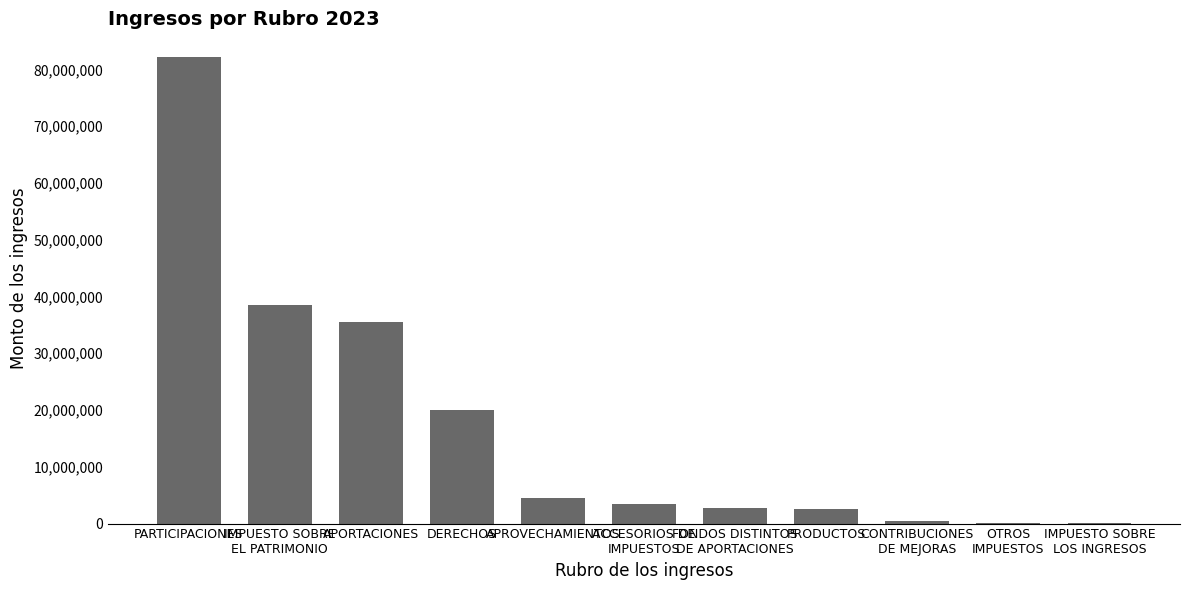

How many categories are shown in the chart?

11